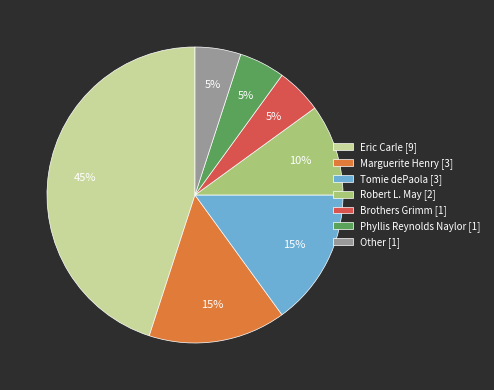

The Tomie dePaola [3] slice represents 24% of the pie. True or false?

False